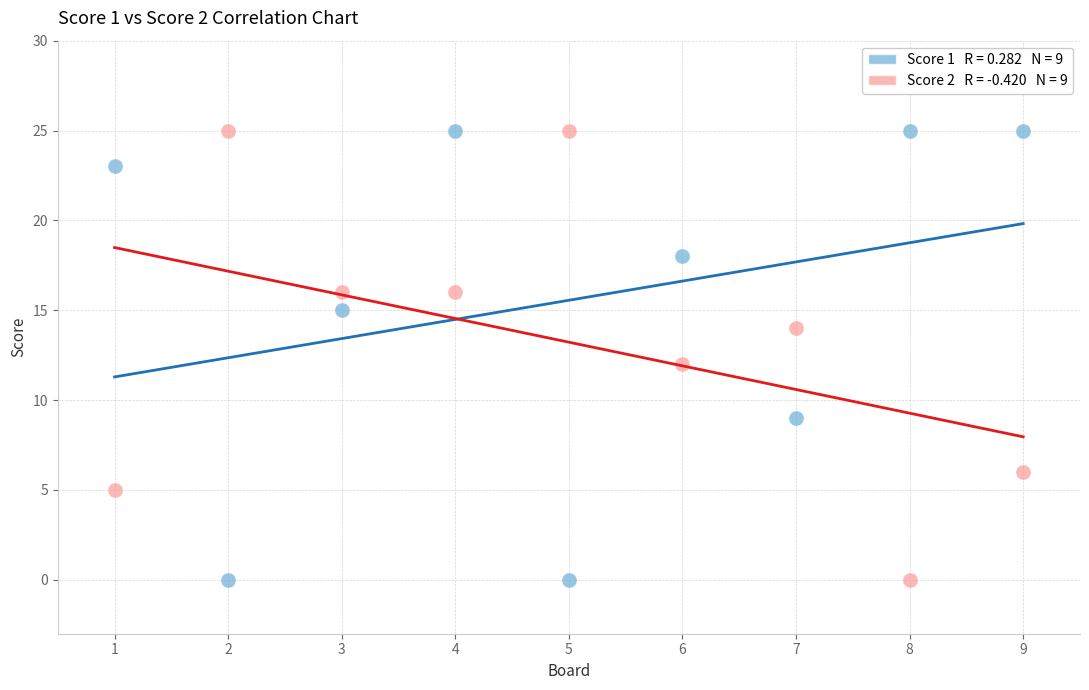

Across all data points, what is the range of X values (max minus min)?

8